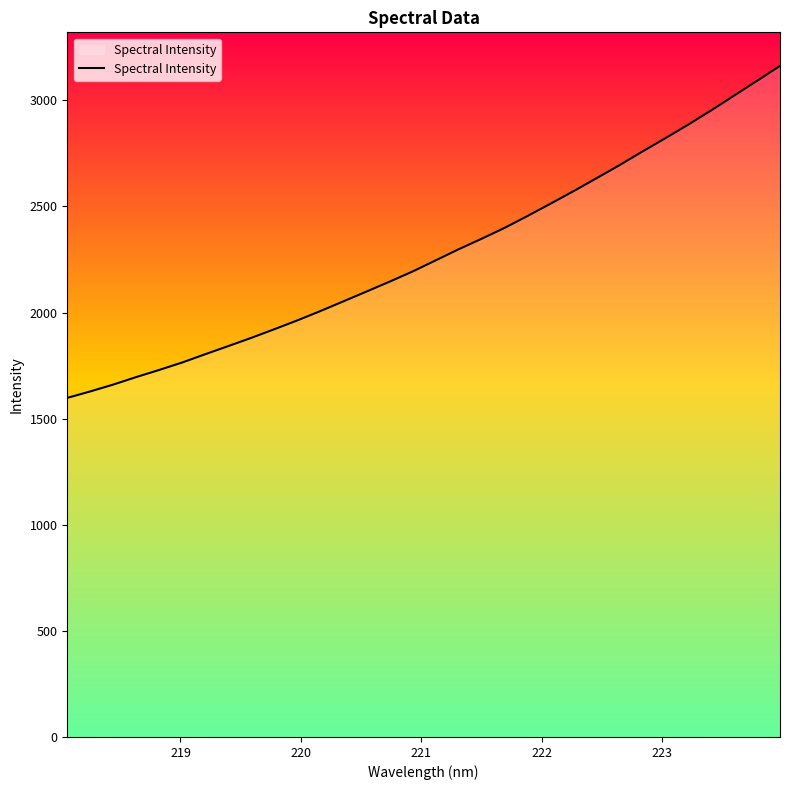

What is the greatest value displayed?

3162.3